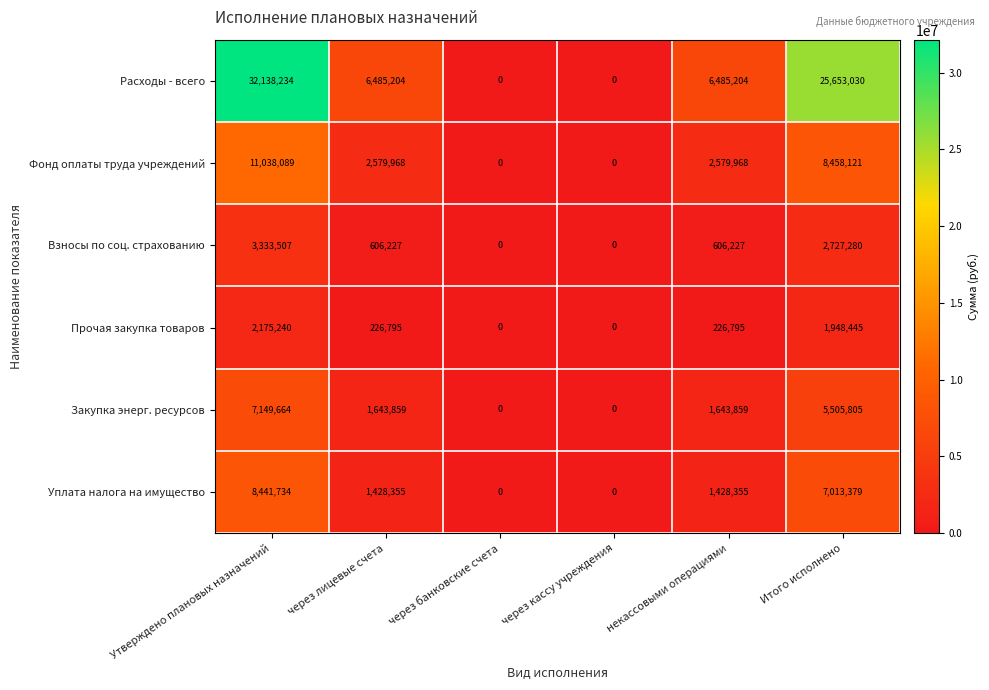

Which category has the highest value in the Уплата налога на имущество series?

Утверждено плановых назначений